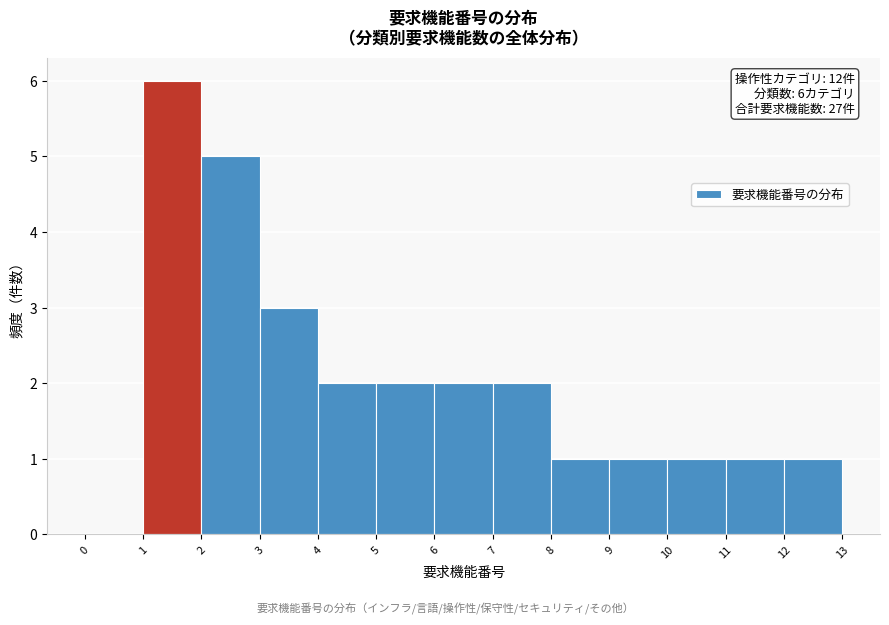

Which range on the x-axis has the tallest bar?

1 to 2